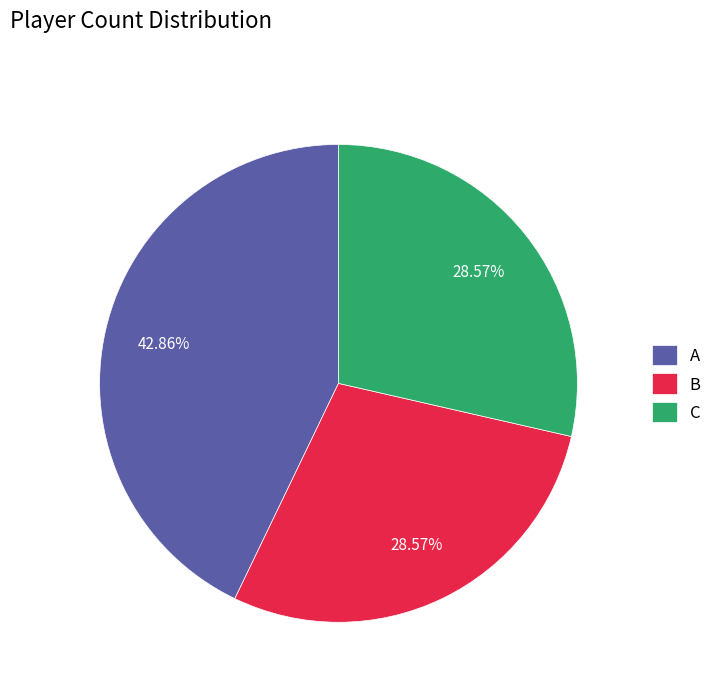

The B slice represents 29% of the pie. True or false?

True